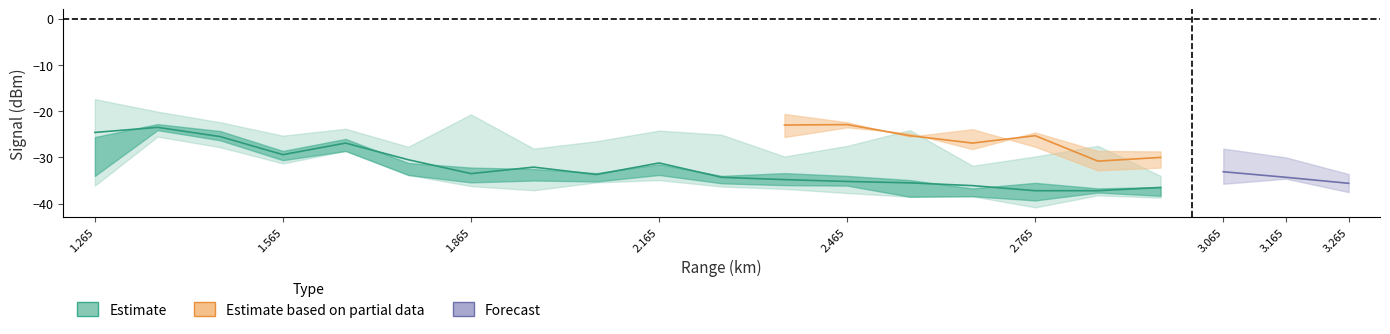

At which category is the sum across all series the highest?

1.365